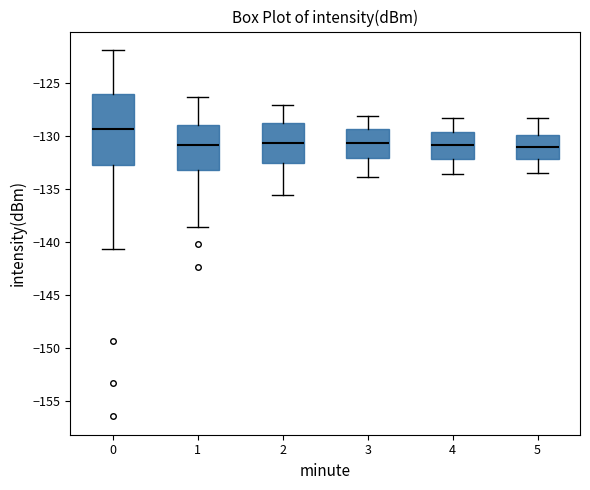

Reading left to right, transcribe this box plot: for each box, give where its median line is, the range the box spans, and where its two whiskers end, as read against the y-axis. The values are not printed on the chart, so give them approximately, as read against the axis.

0: median -129.5, box -133.0 to -126.0, whiskers -140.5 to -122.0
1: median -131.0, box -133.0 to -129.0, whiskers -138.5 to -126.5
2: median -130.5, box -132.5 to -129.0, whiskers -135.5 to -127.0
3: median -130.5, box -132.0 to -129.5, whiskers -134.0 to -128.0
4: median -131.0, box -132.0 to -129.5, whiskers -133.5 to -128.5
5: median -131.0, box -132.0 to -130.0, whiskers -133.5 to -128.5